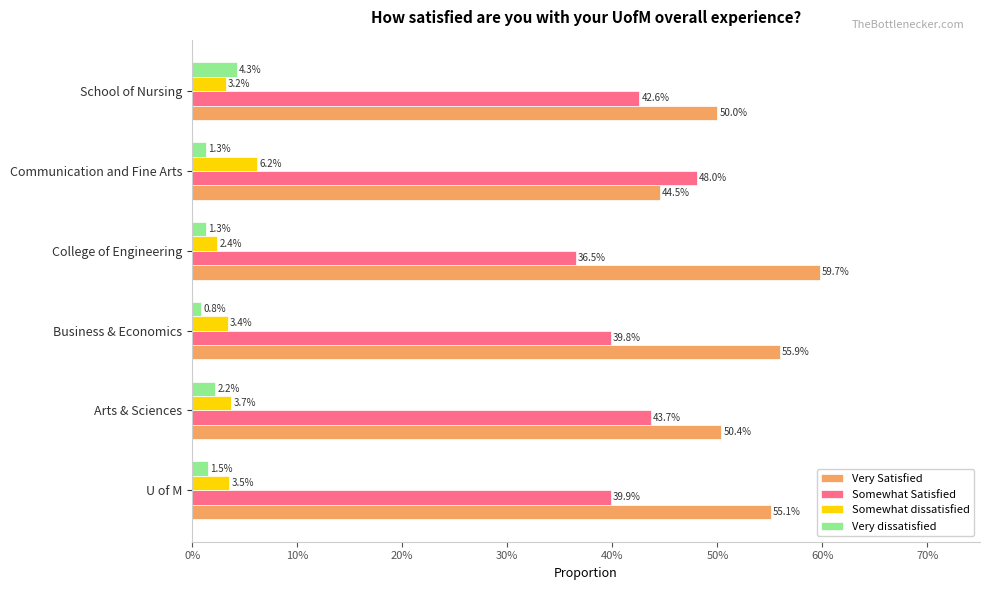

What are all the series names shown in the legend?

Very Satisfied, Somewhat Satisfied, Somewhat dissatisfied, Very dissatisfied